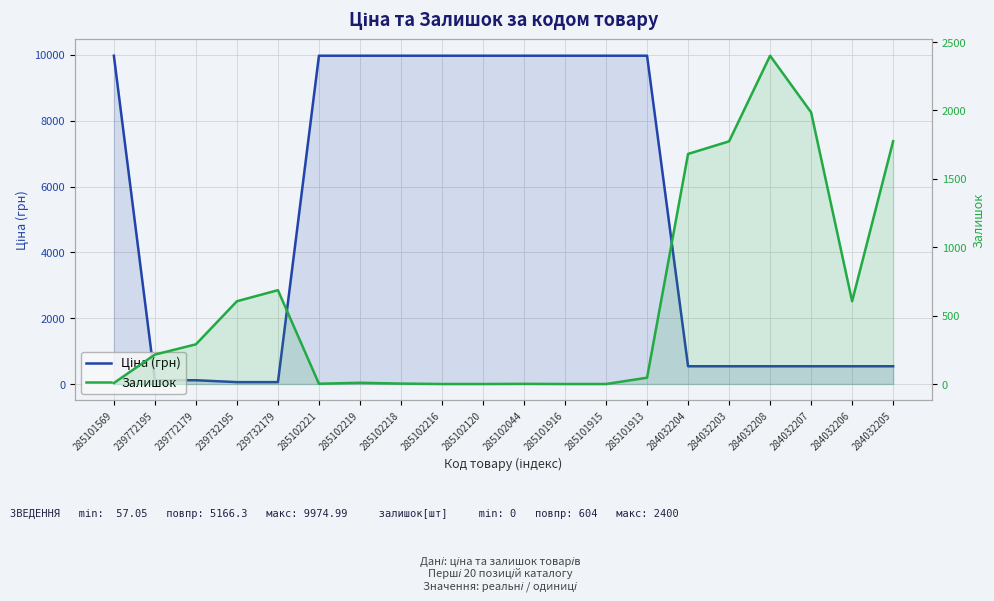

What is the total value across all series at 285101569?

9982.0